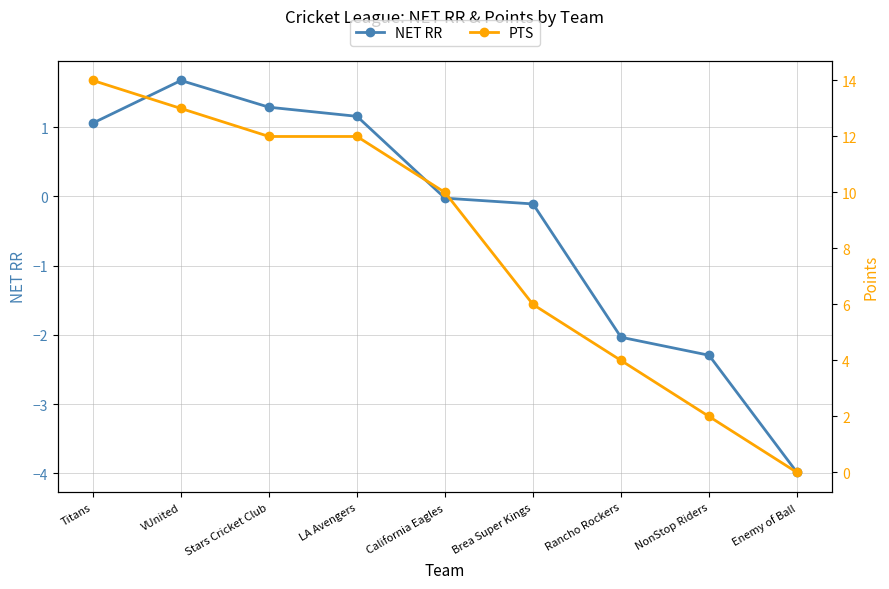

How many distinct data groups are displayed?

2